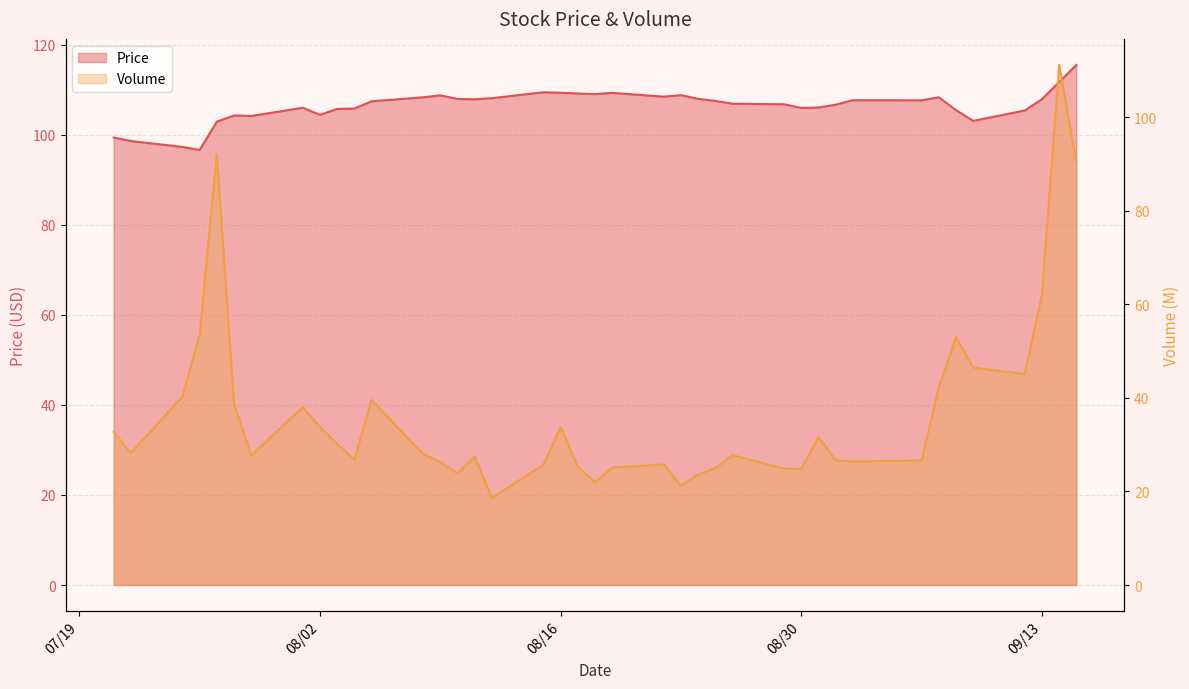

Which series has the largest total across all categories?

Price